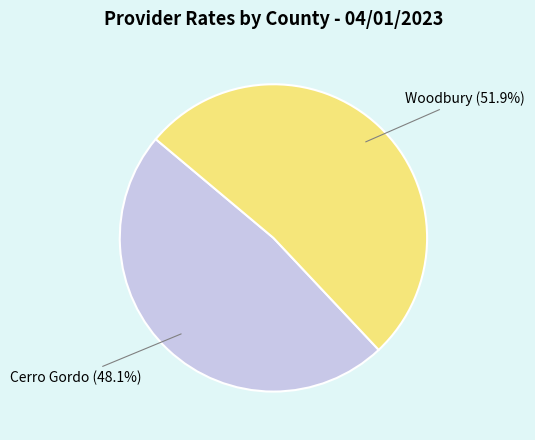

Is it true that Woodbury is 52% of the pie?

True